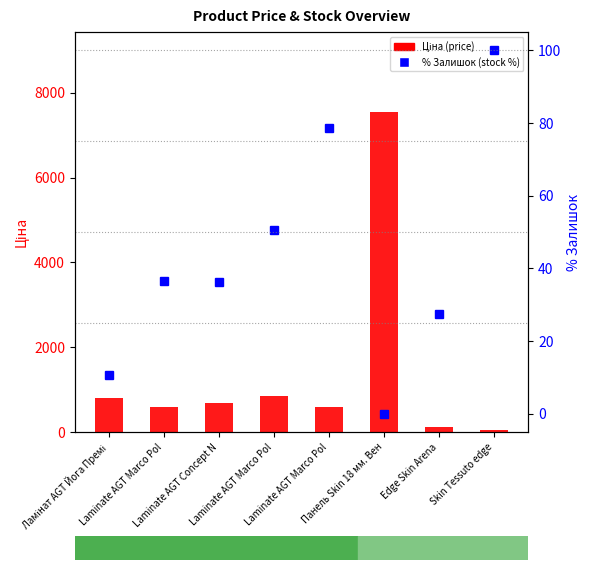

How many categories are shown in the chart?

8